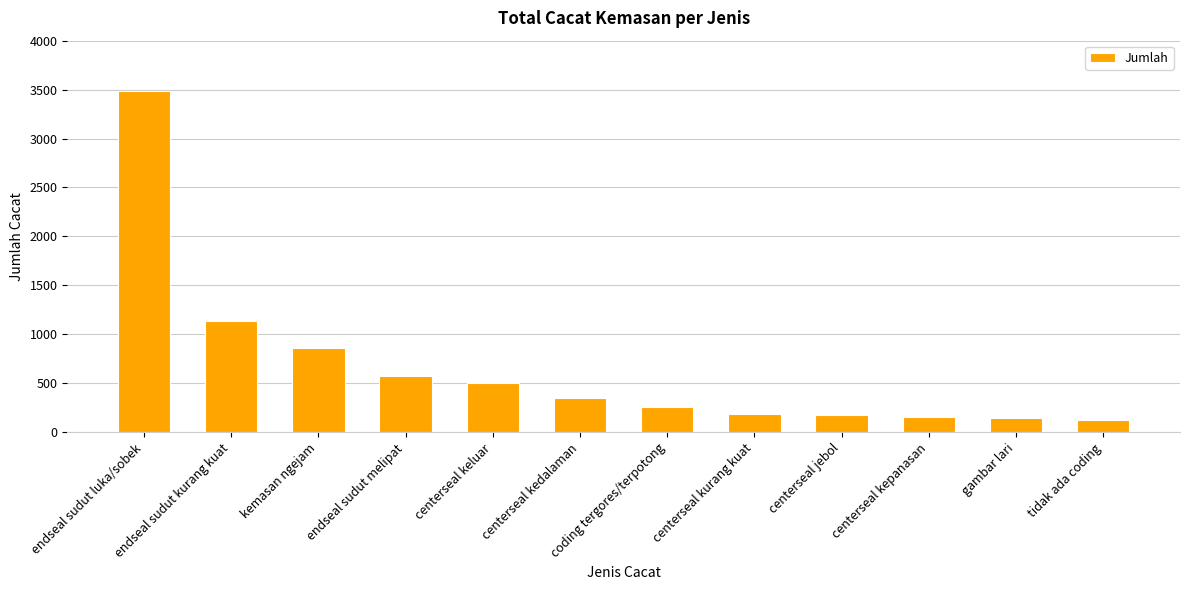

What is the change in value from centerseal jebol to gambar lari?

-34